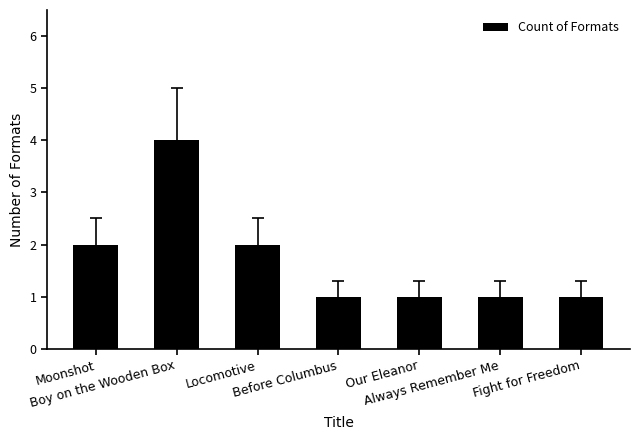

What is the greatest value displayed?

4